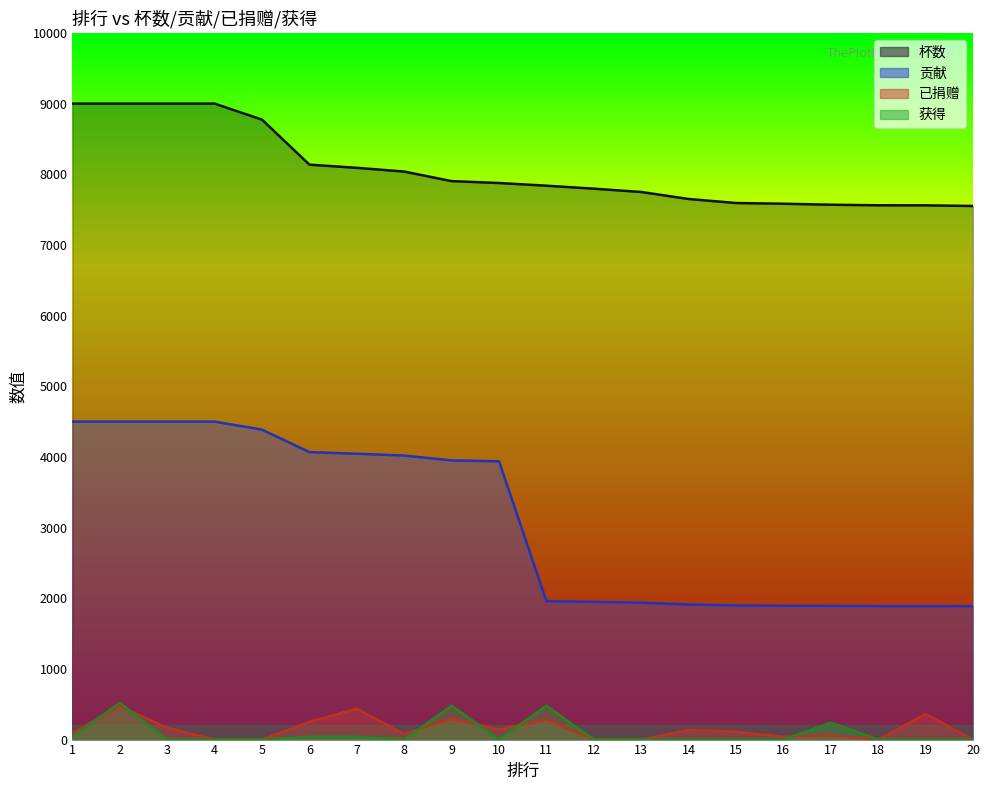

What is the approximate value of 贡献 at 2, to the nearest 50?

4500